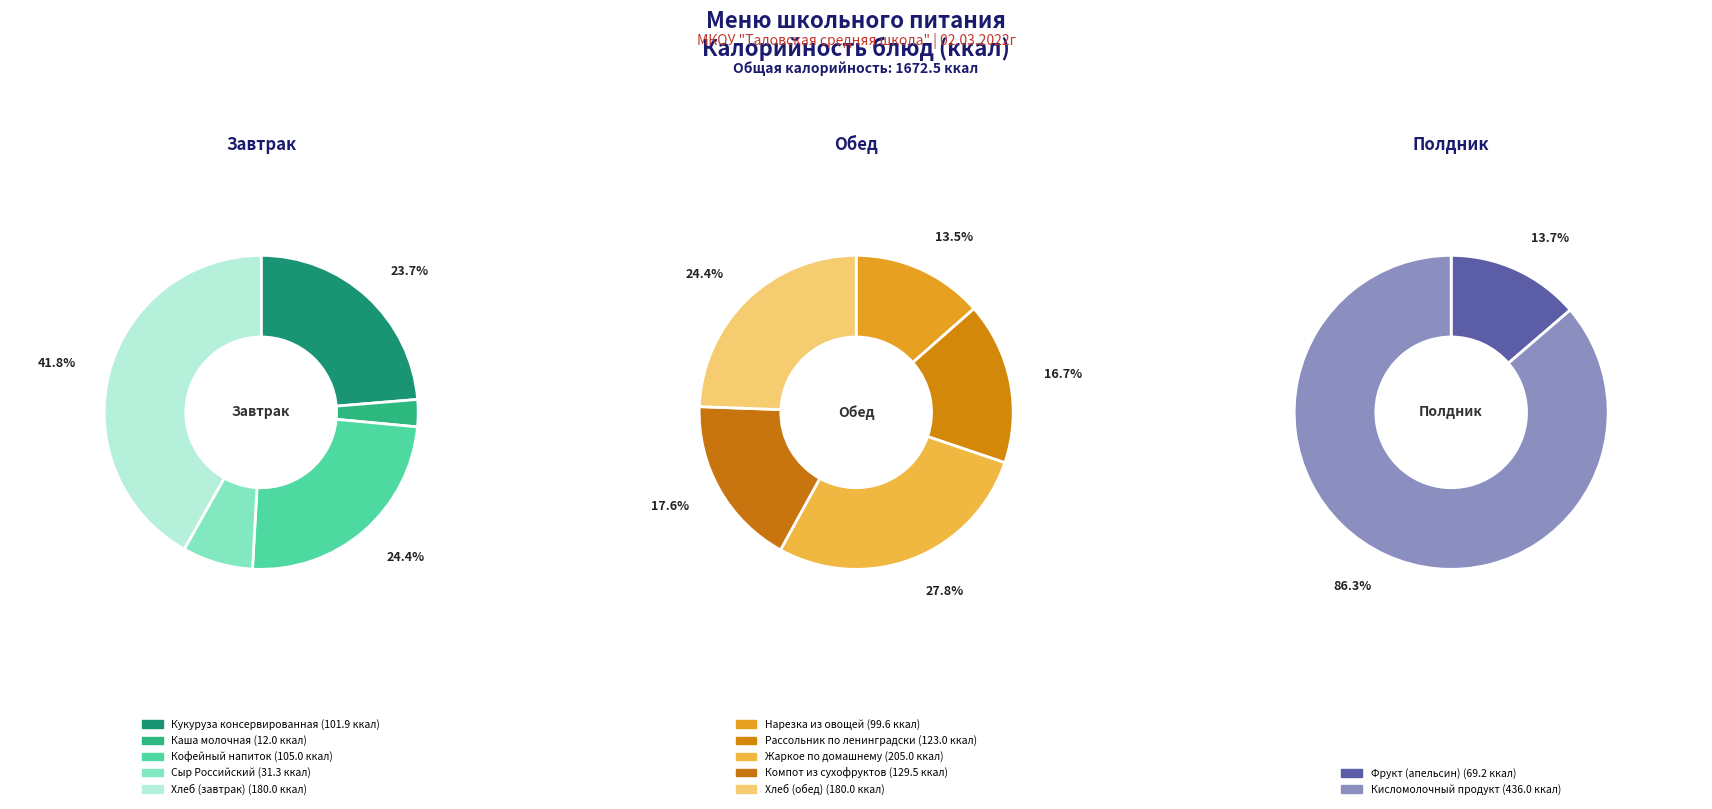

True or false: Рассольник по ленинградски accounts for 7% of the total.

True